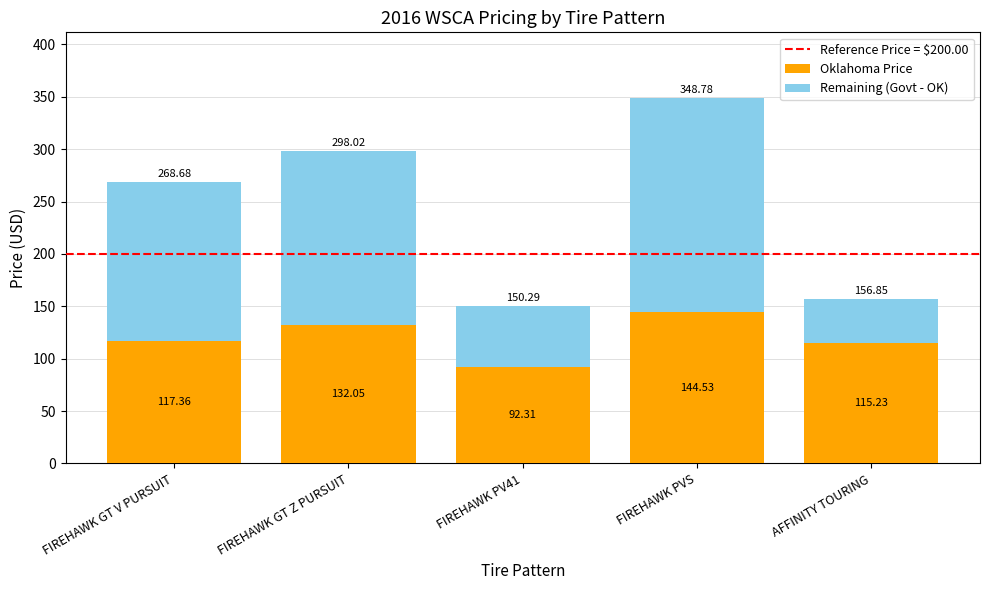

List the labels in order of Oklahoma Price value, largest first.

FIREHAWK PVS, FIREHAWK GT Z PURSUIT, FIREHAWK GT V PURSUIT, AFFINITY TOURING, FIREHAWK PV41